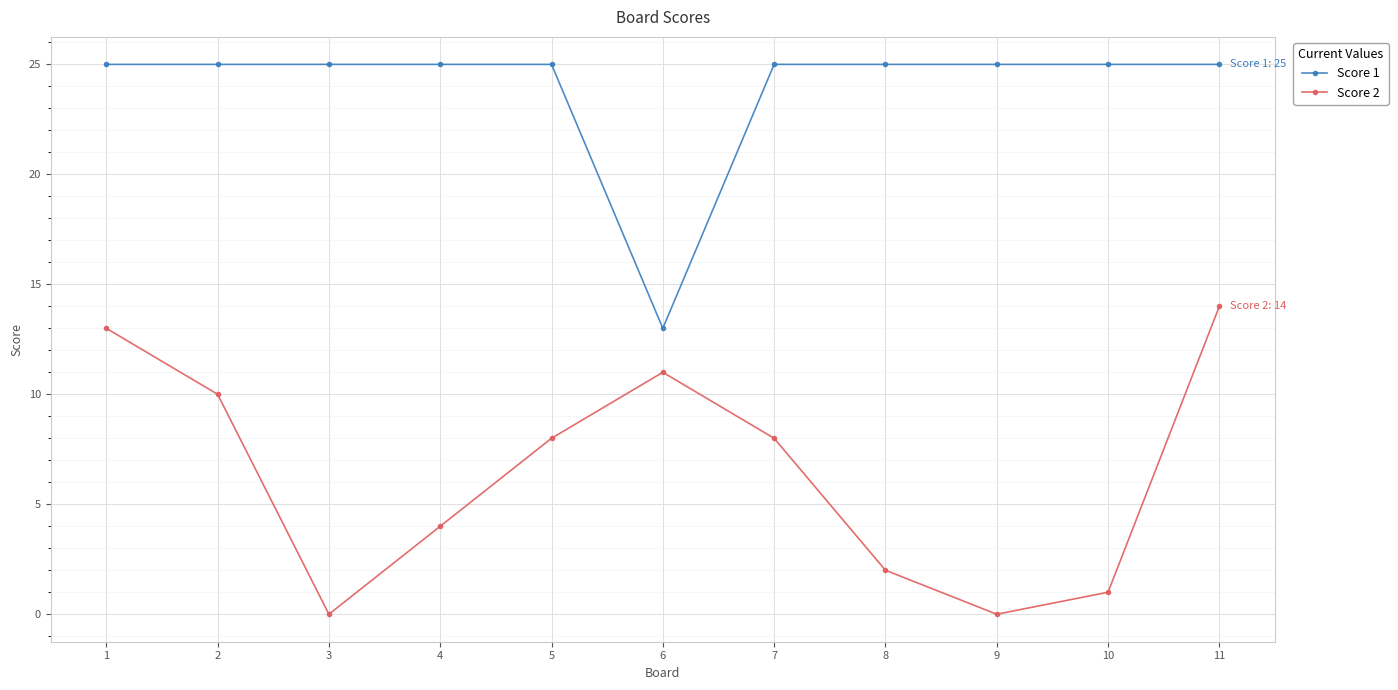

How many categories are shown in the chart?

11